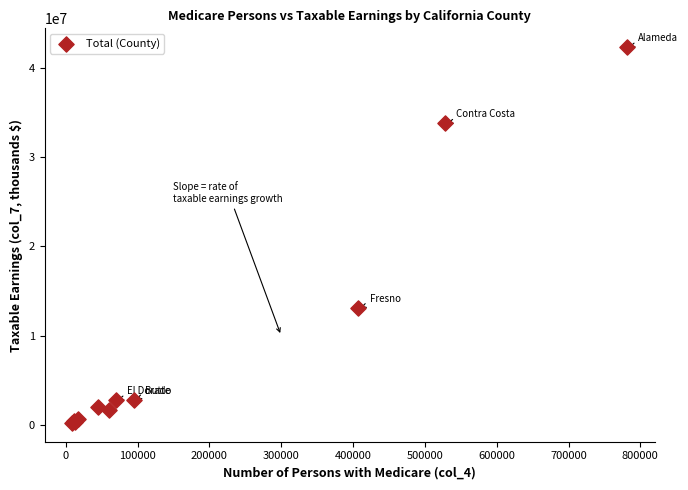

What Y value in the scatter plot is closest to 21266881?

13106170